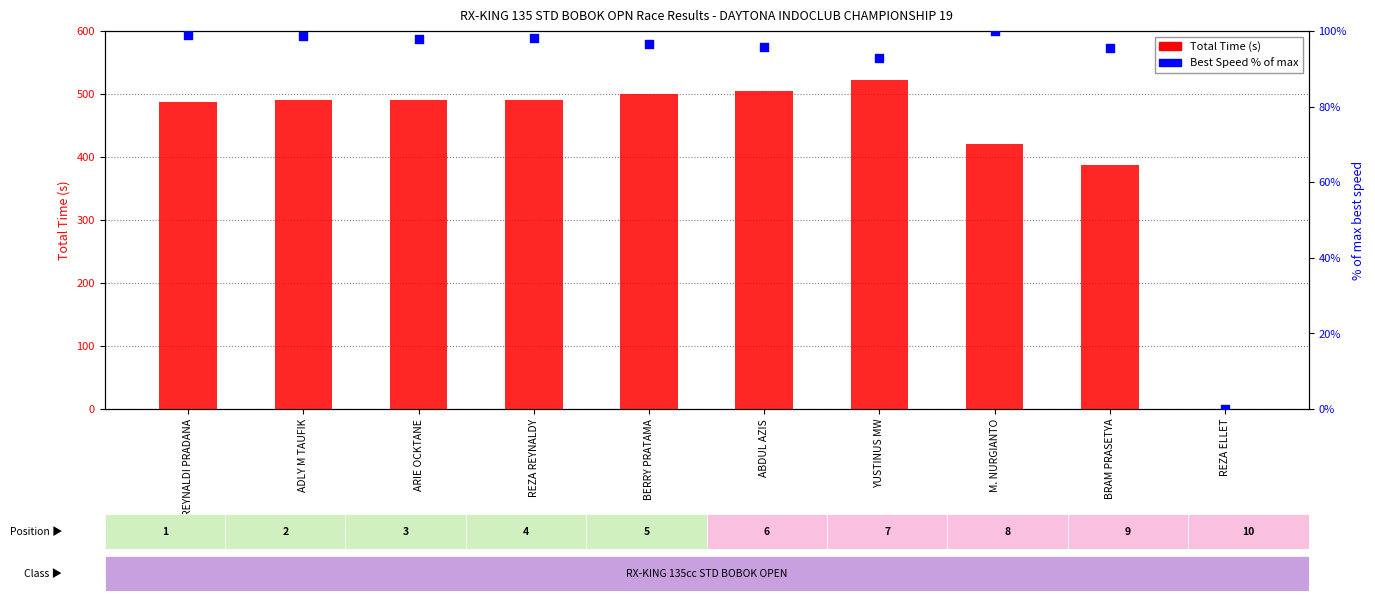

Which series contains the highest Y value?

Total Time (s)